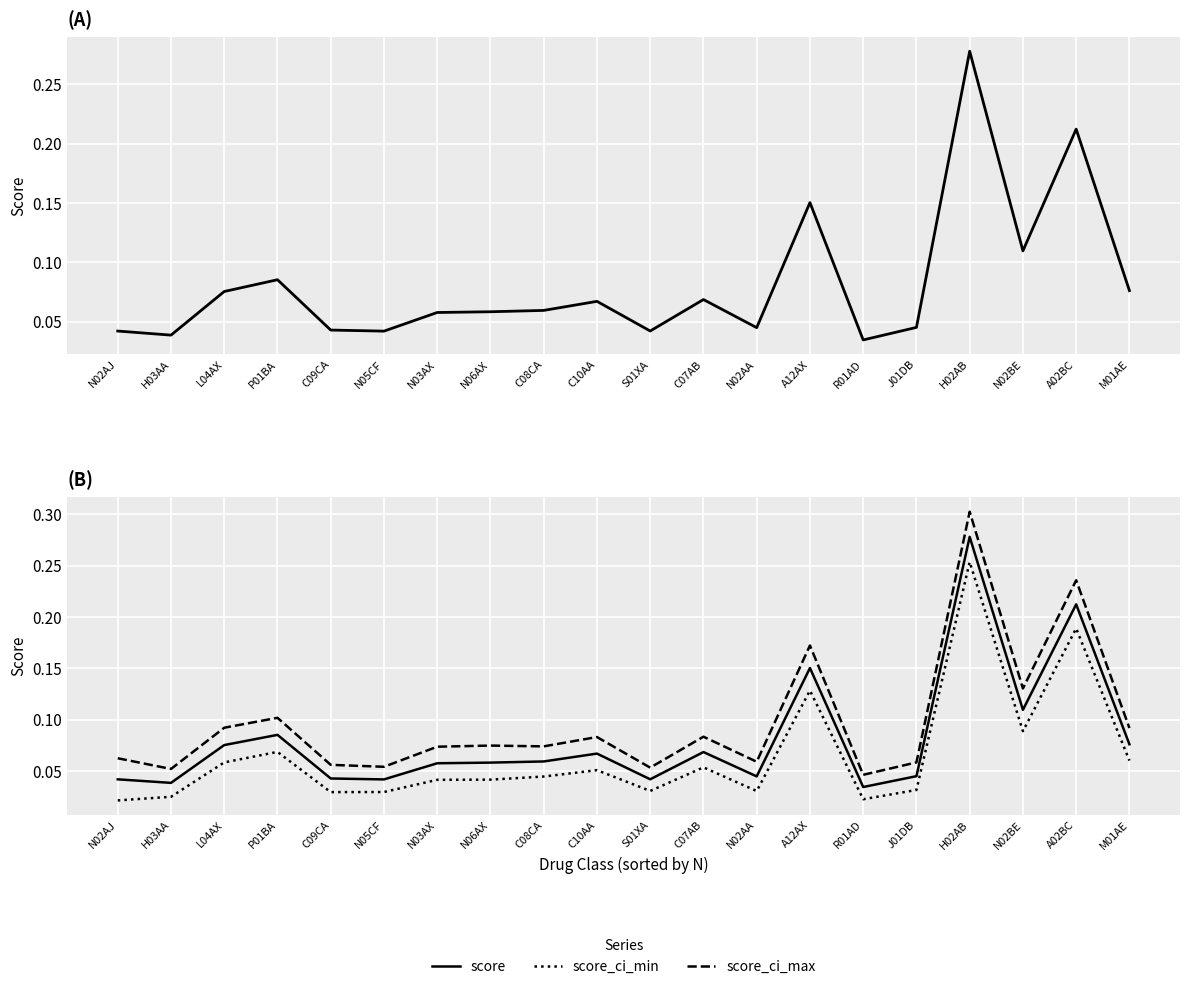

At N05CF, list the series in order from largest to smallest.

score_ci_max, score, score_ci_min